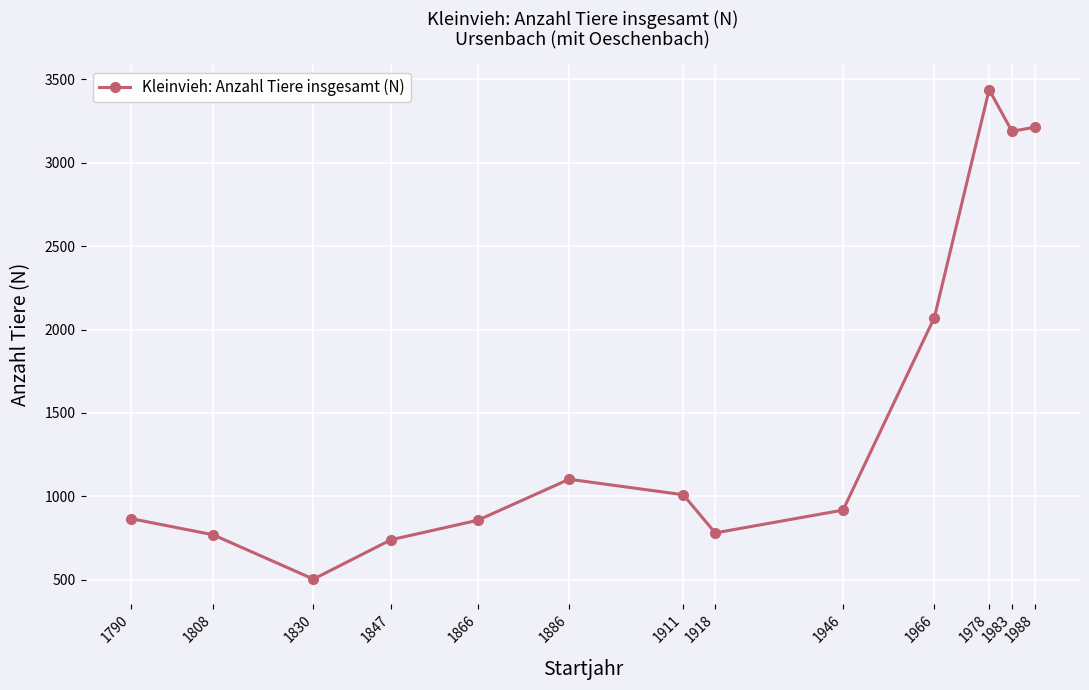

What is the ratio of the value at 1911 to the value at 1918?

1.3